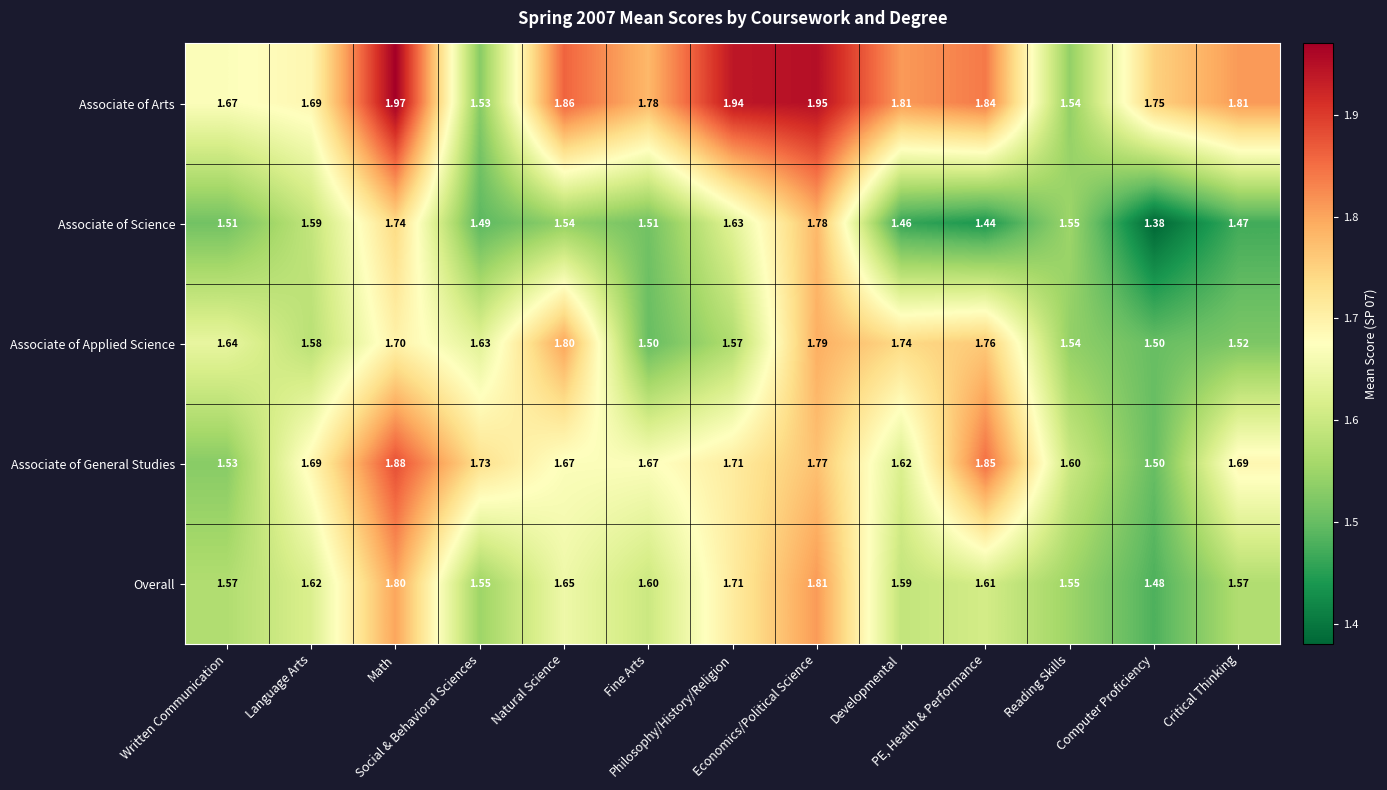

Which series has the largest range (max minus min)?

Associate of Arts